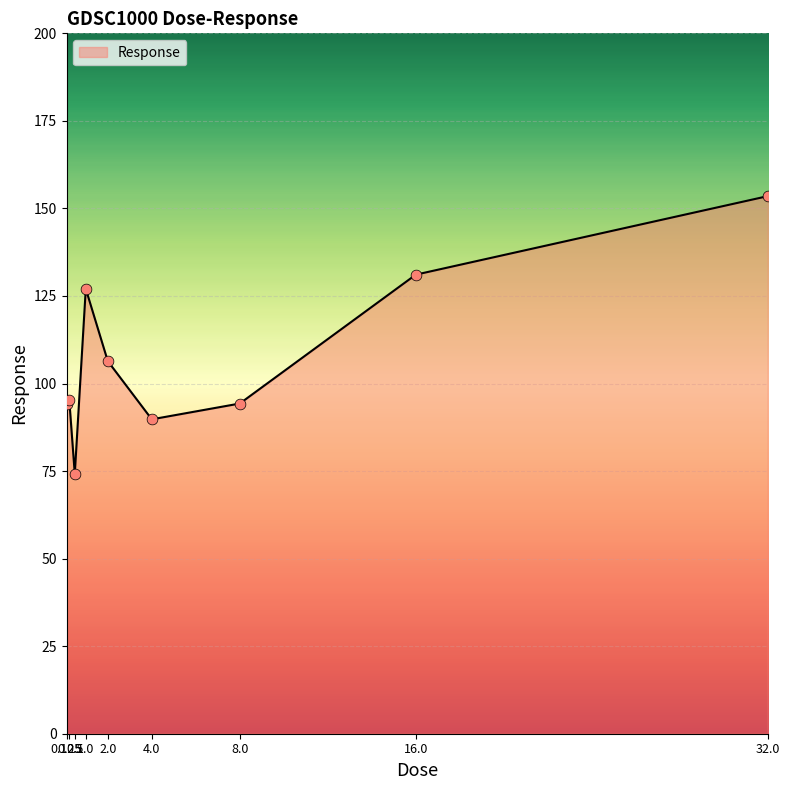

What is the change in value from 0.125 to 0.25?

+1.0